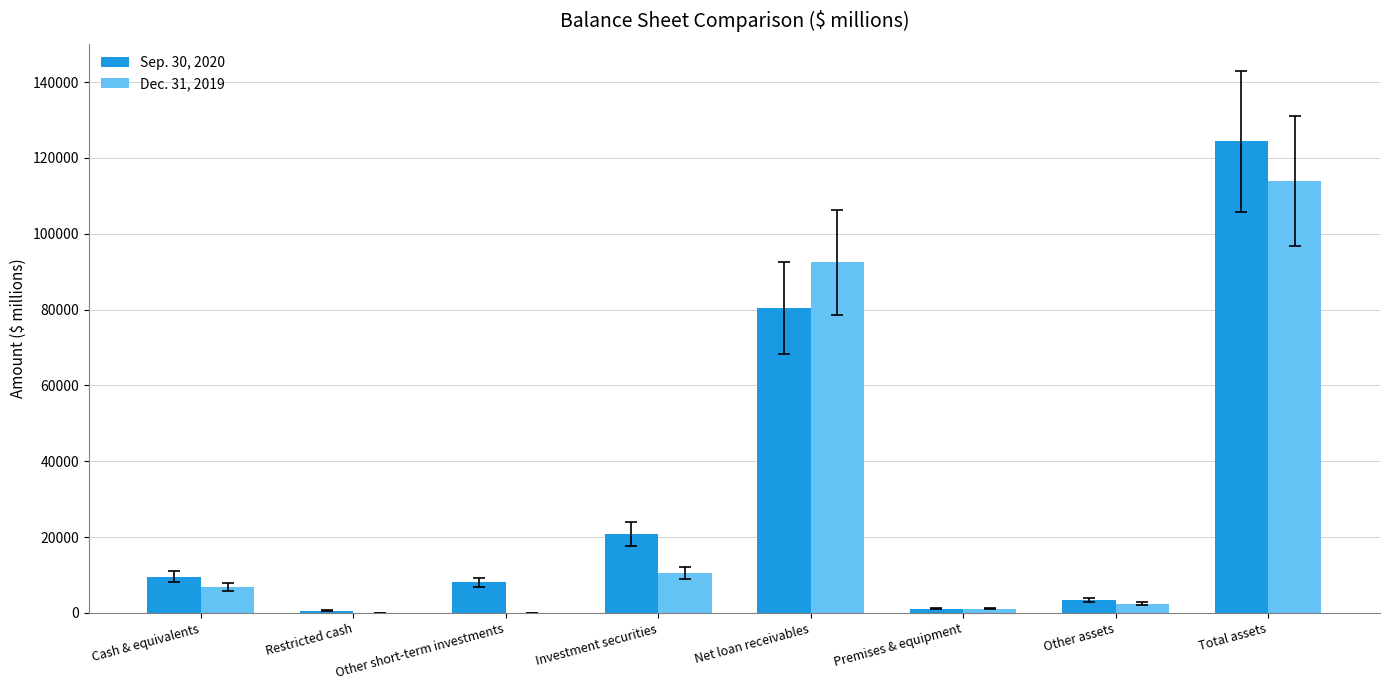

Which series changed the most between Cash & equivalents and Net loan receivables?

Dec. 31, 2019